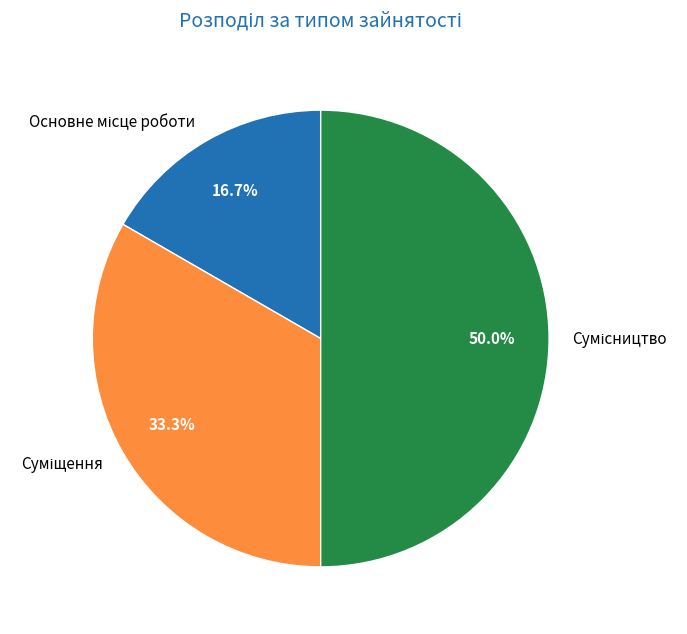

What is the change in value from Суміщення to Сумісництво?

+1